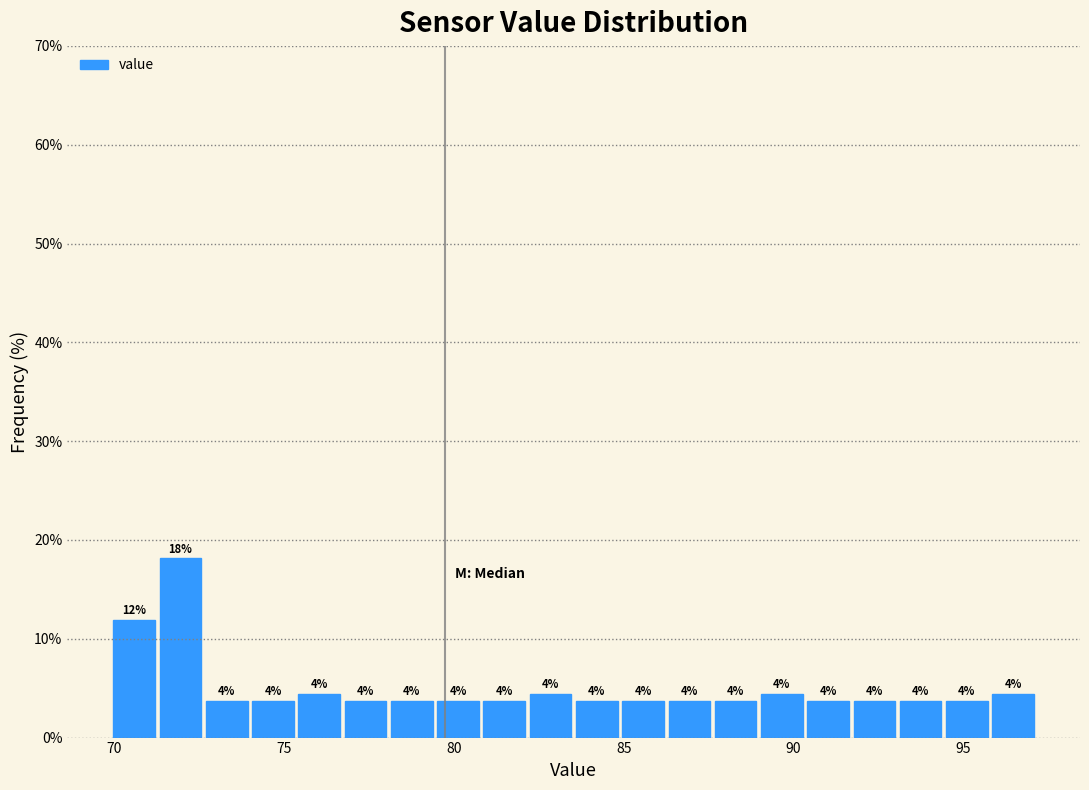

Read against the x-axis, roughly where is the centre of the tallest bar?

72.0